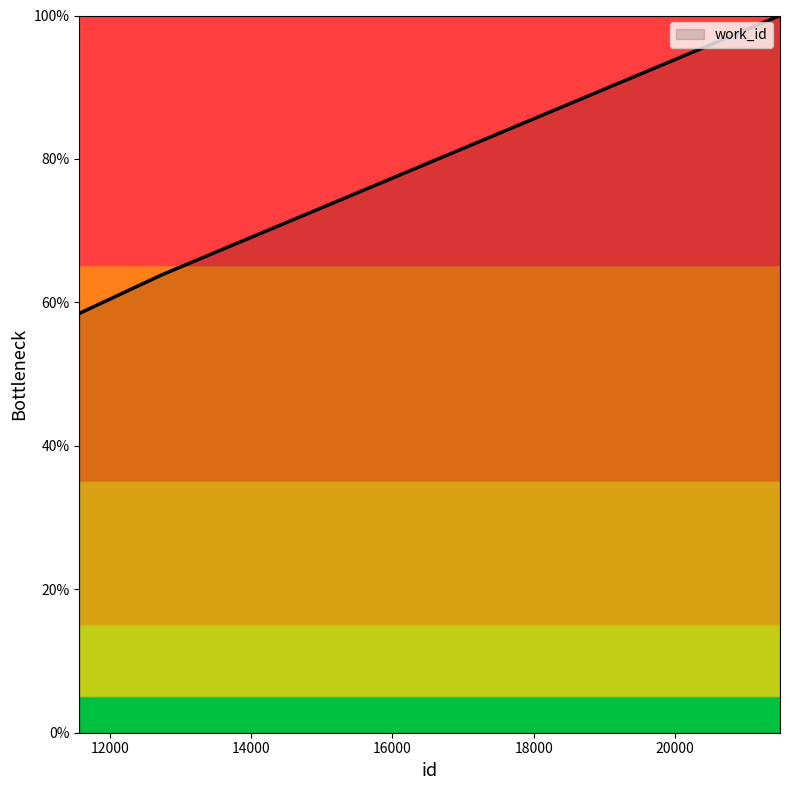

What is the difference between the maximum and minimum values?

41.5